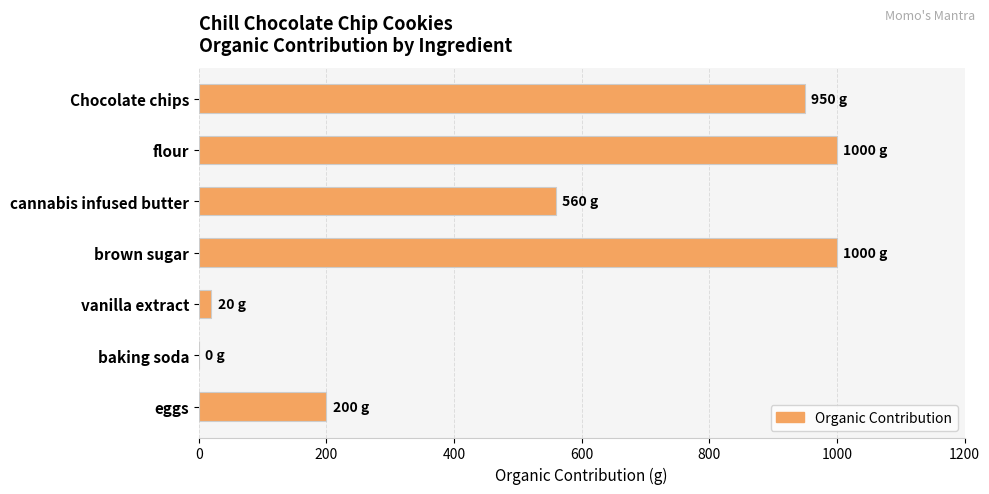

What is the sum of all values?

3730